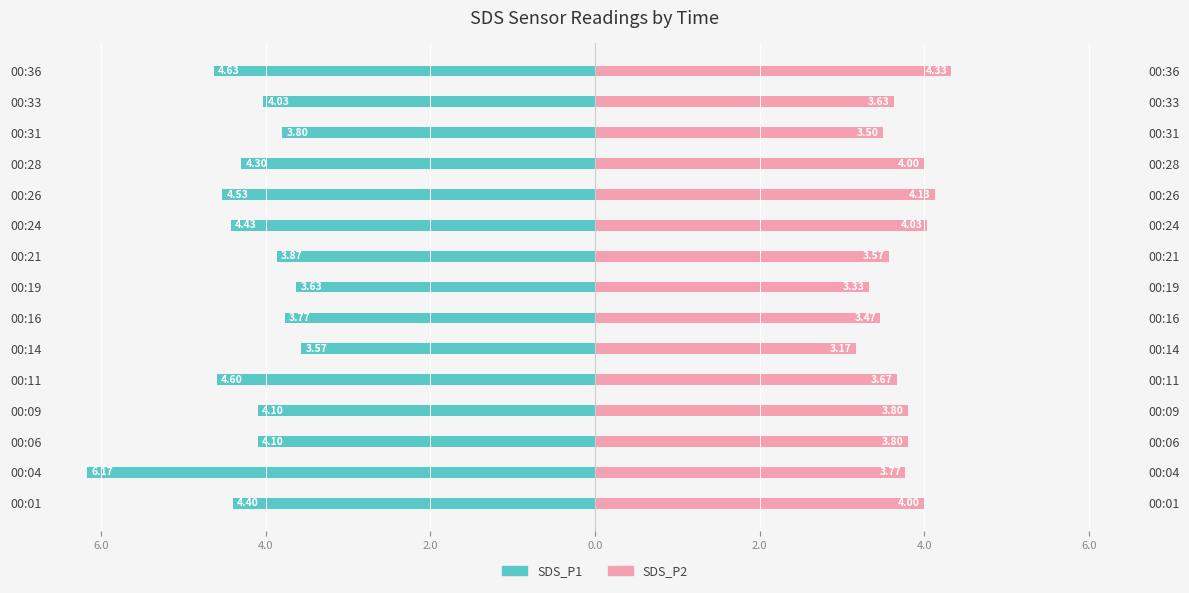

The SDS_P1 series shows -6.2 at 00:04. True or false?

True